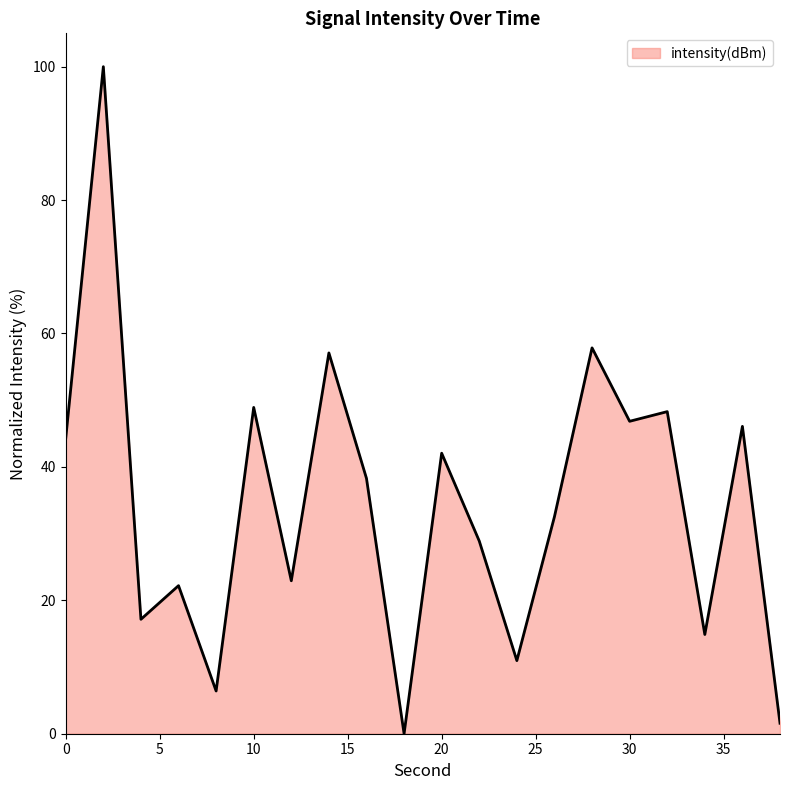

What is the maximum value shown in the chart?

100.0